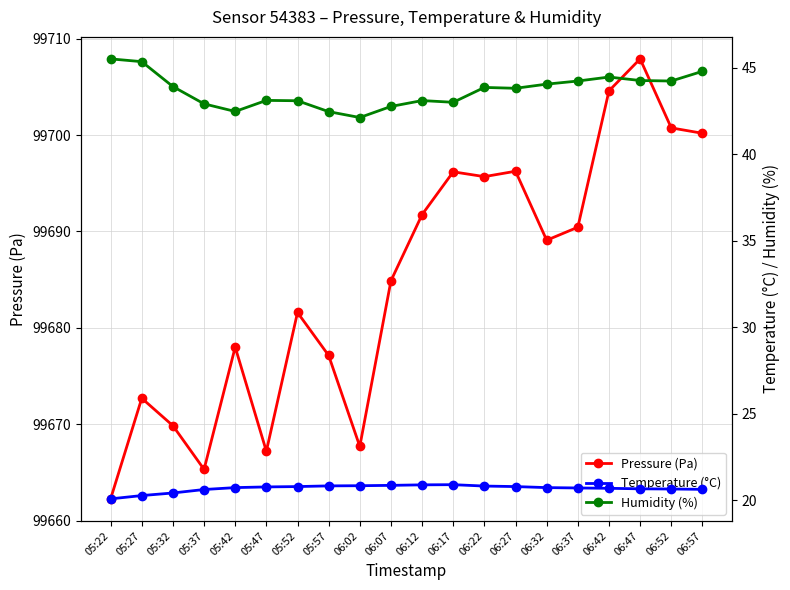

Where is the first local minimum for Humidity (%)?

05:42